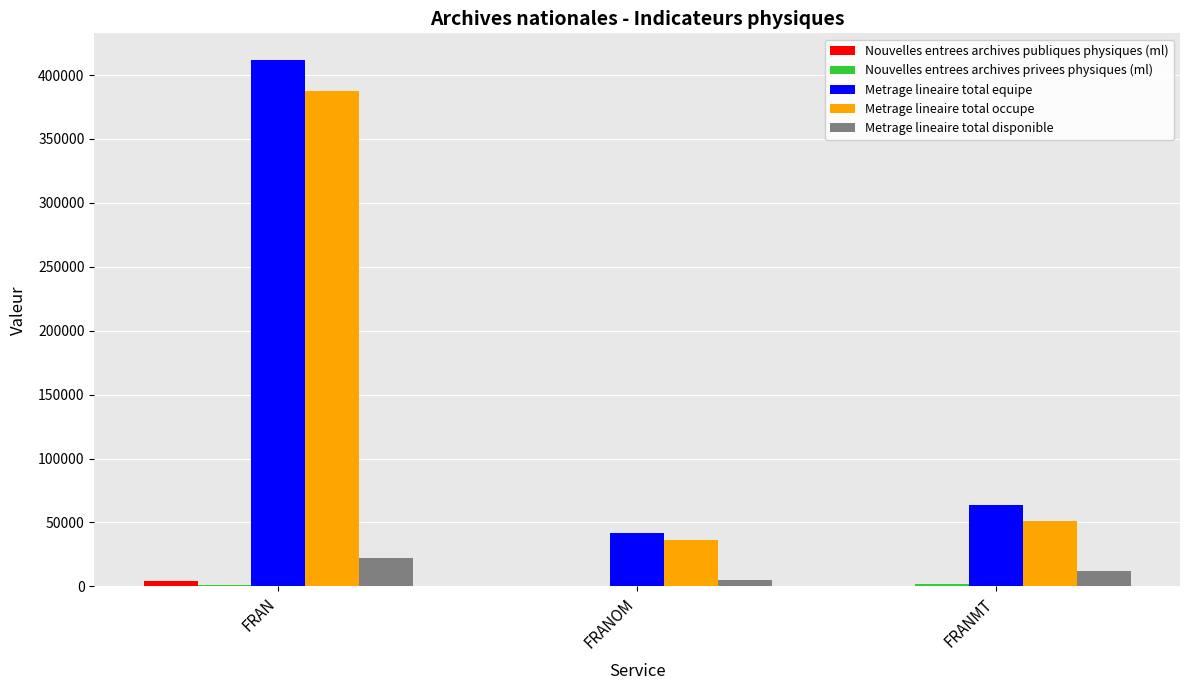

Between FRAN and FRANMT, which series saw the biggest shift?

Metrage lineaire total equipe